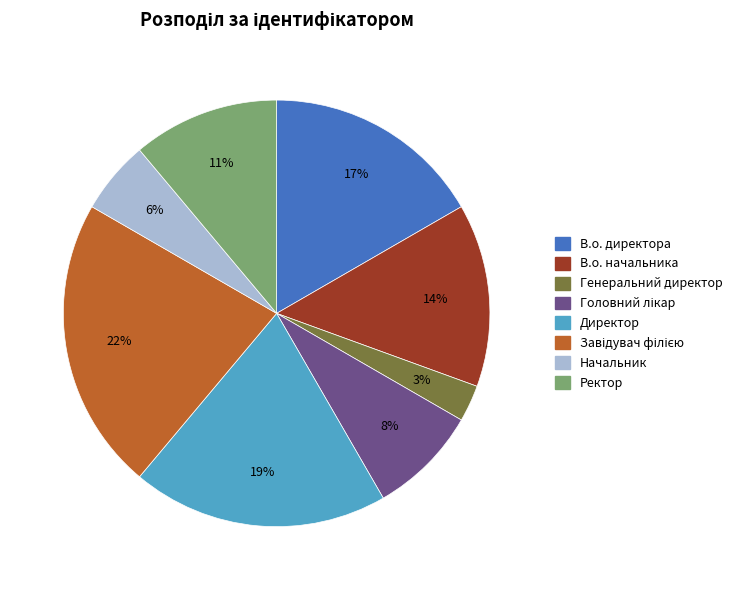

The Начальник slice represents 18% of the pie. True or false?

False